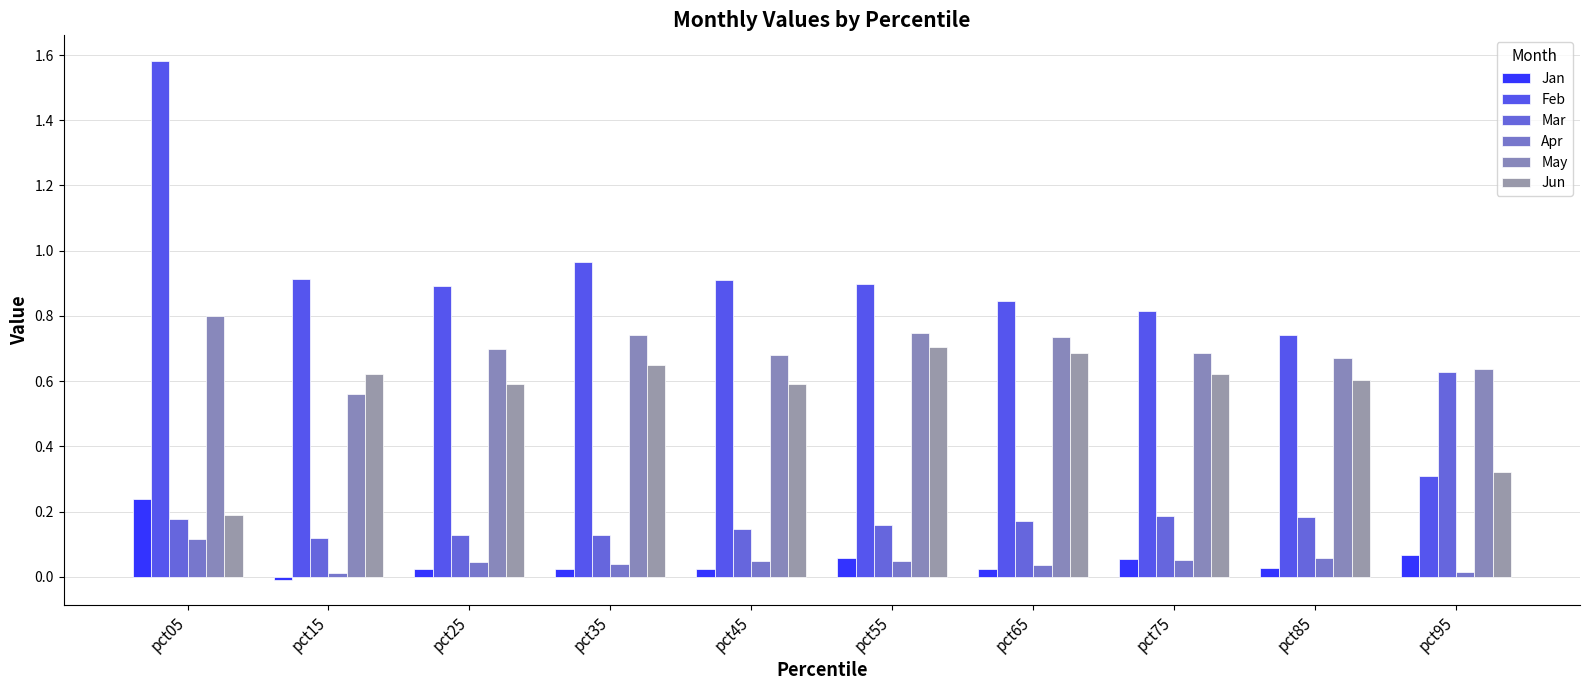

Which series has the largest total across all categories?

Feb